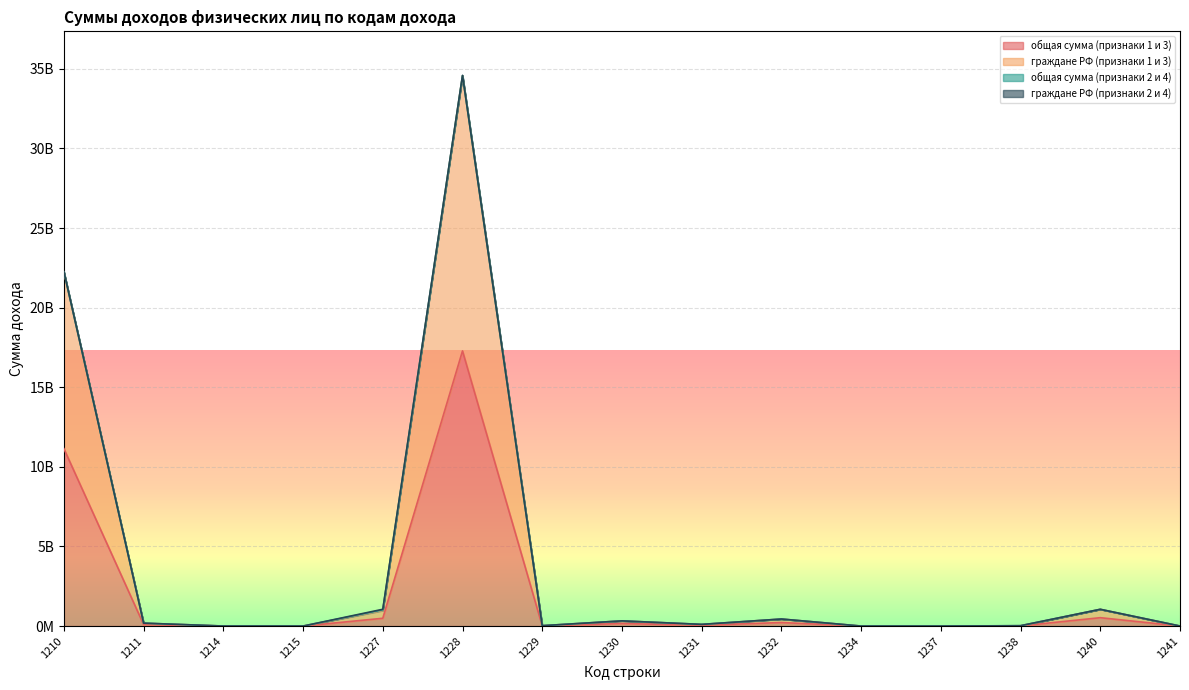

Does the chart display data point markers on the line(s)?

No